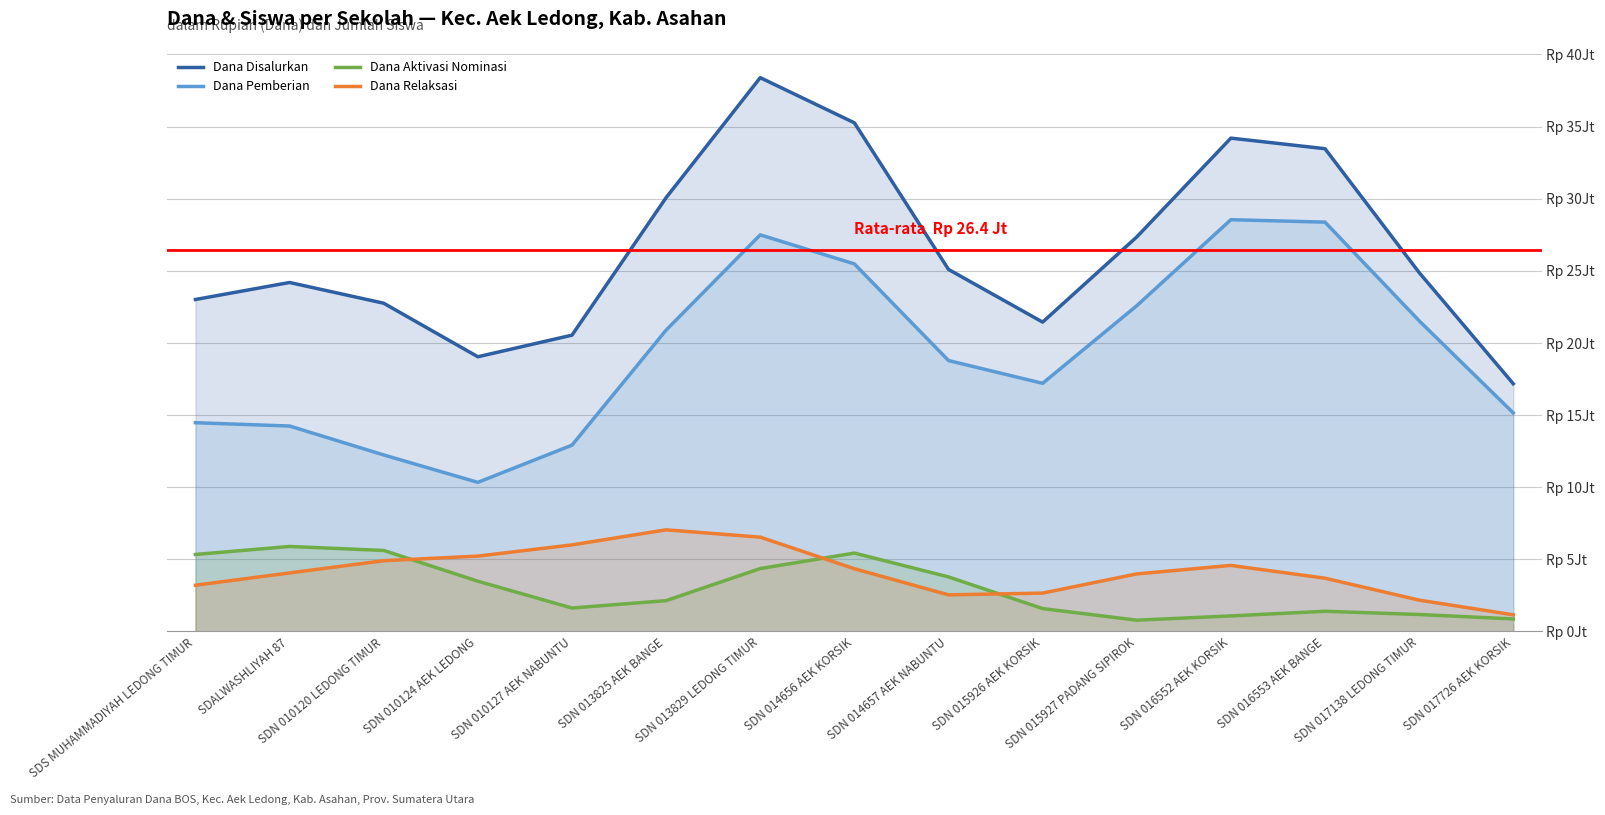

Rank the categories by Dana Aktivasi Nominasi value from highest to lowest.

SDALWASHLIYAH 87, SDN 010120 LEDONG TIMUR, SDN 014656 AEK KORSIK, SDS MUHAMMADIYAH LEDONG TIMUR, SDN 013829 LEDONG TIMUR, SDN 014657 AEK NABUNTU, SDN 010124 AEK LEDONG, SDN 013825 AEK BANGE, SDN 010127 AEK NABUNTU, SDN 015926 AEK KORSIK, SDN 016553 AEK BANGE, SDN 017138 LEDONG TIMUR, SDN 016552 AEK KORSIK, SDN 017726 AEK KORSIK, SDN 015927 PADANG SIPIROK